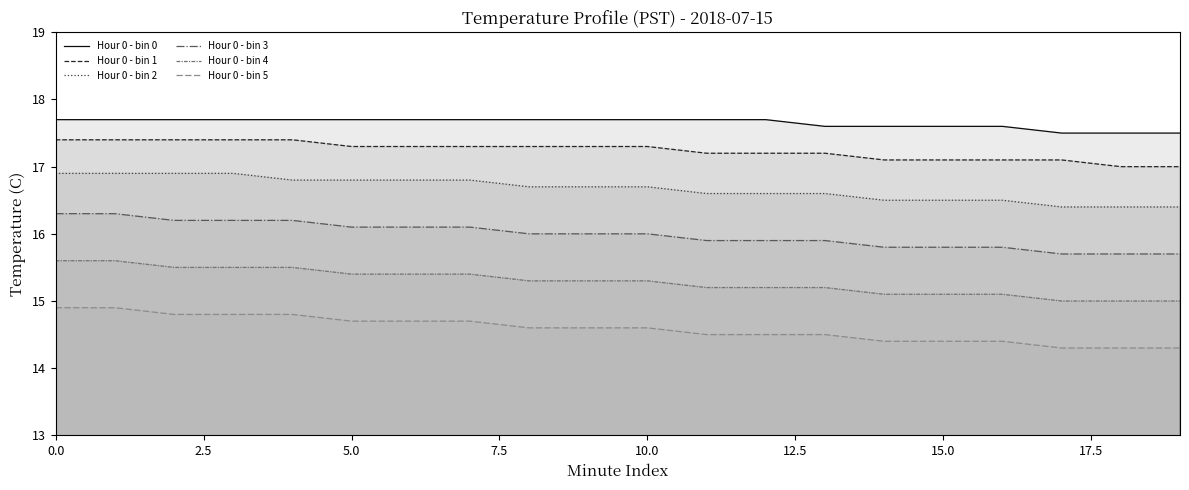

Between 13 and 9, which is larger?

9